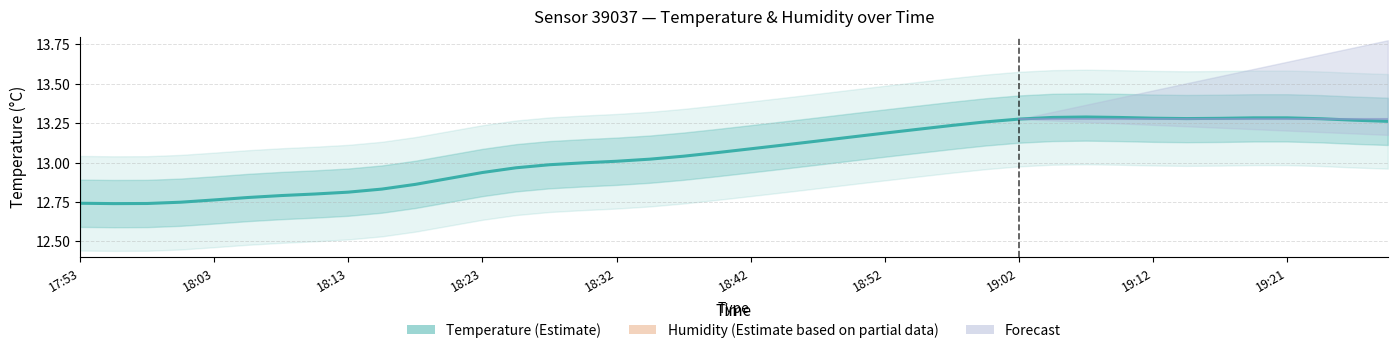

What is the difference between the maximum and minimum values in the Temperature (Estimate) series?

0.5